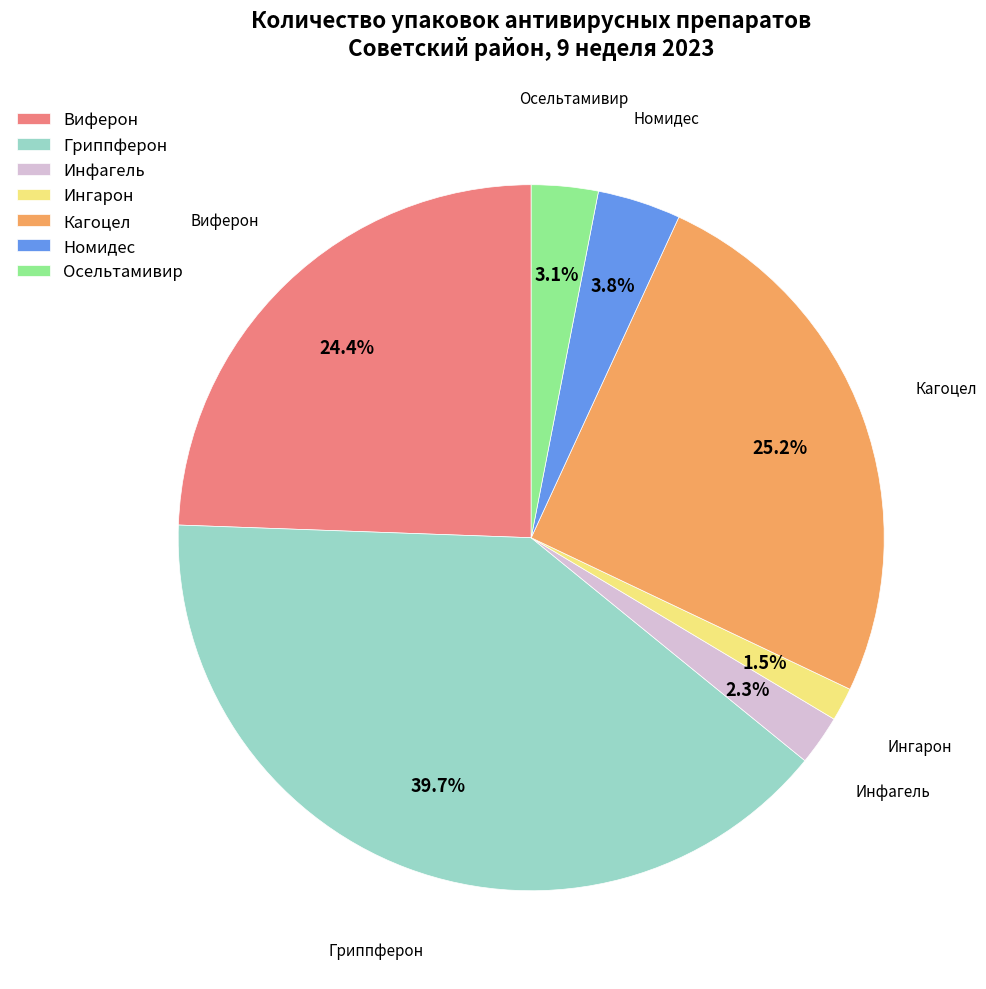

Rank the categories by value from lowest to highest.

Ингарон, Инфагель, Осельтамивир, Номидес, Виферон, Кагоцел, Гриппферон